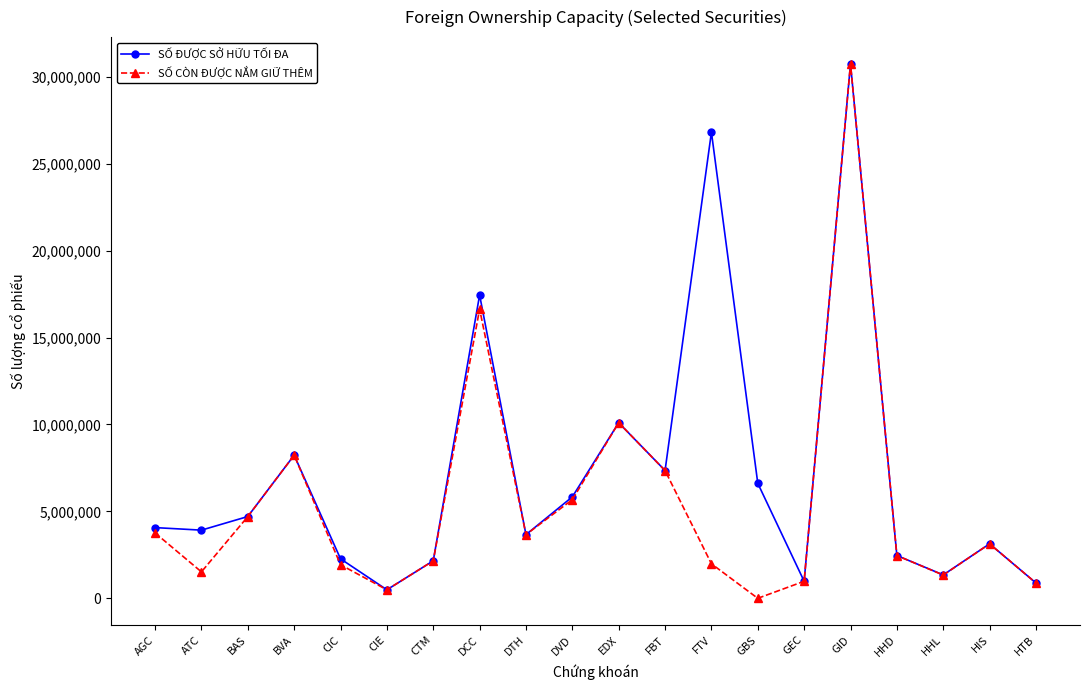

What is the sum of the SỐ ĐƯỢC SỞ HỮU TỐI ĐA values at GBS and BAS?

11319000